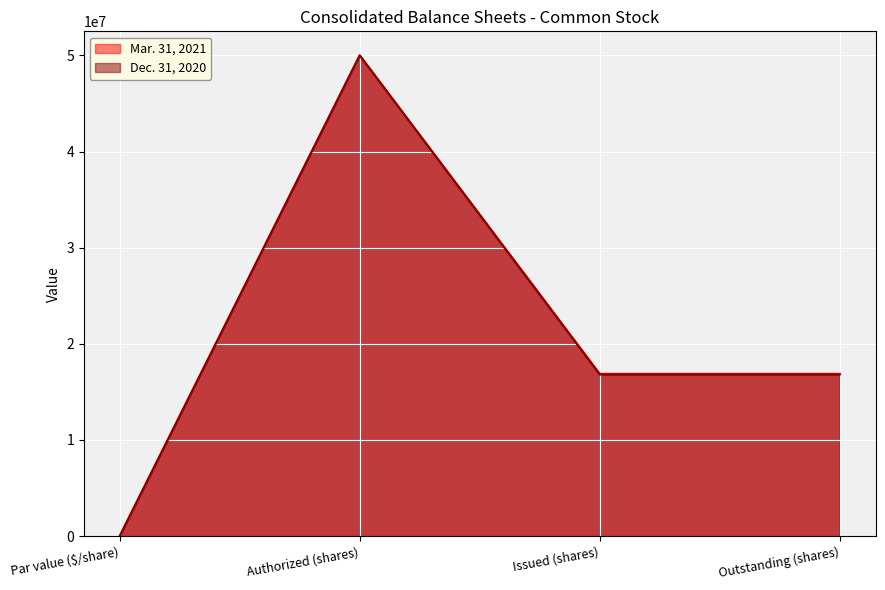

Count the number of data series in this chart.

2